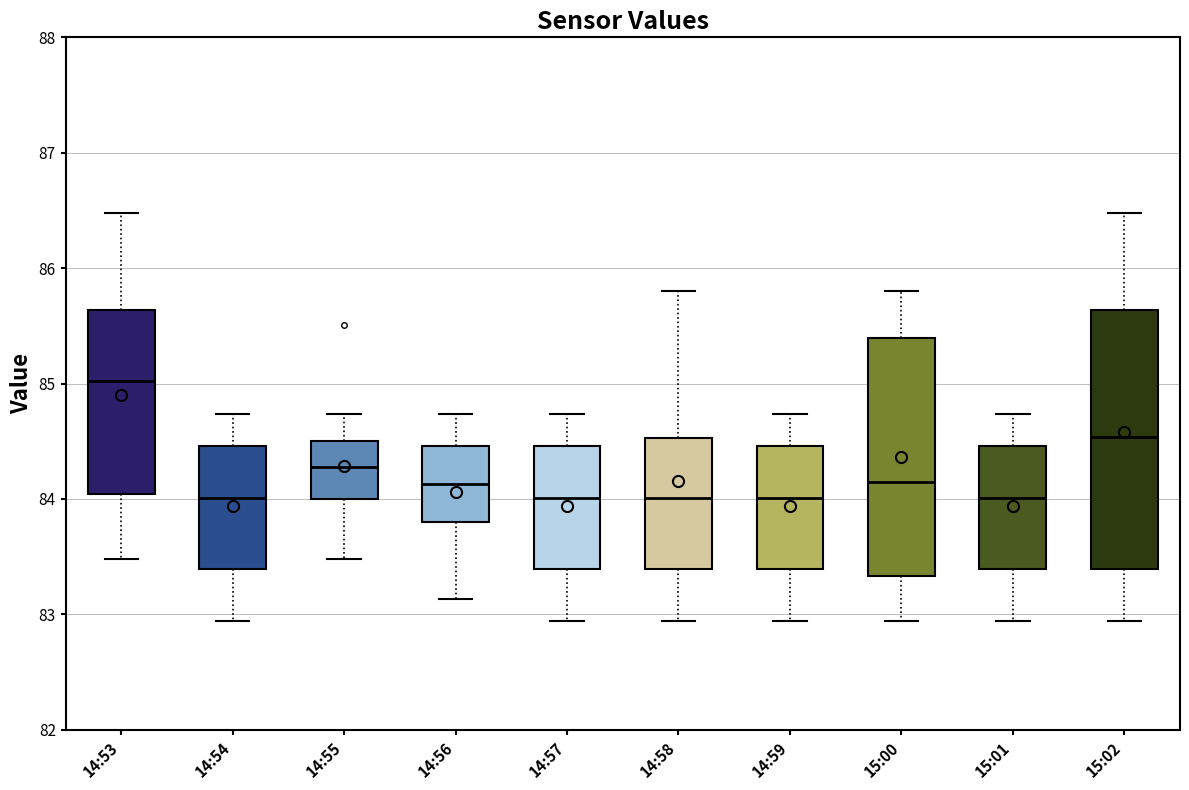

Reading left to right, read every box against the y-axis: the position of its median line, the range the box covers, and the ends of its whiskers. The values are not printed on the chart, so give them approximately, as read against the axis.

14:53: median 85.0, box 84.0 to 85.6, whiskers 83.5 to 86.5
14:54: median 84.0, box 83.4 to 84.5, whiskers 82.9 to 84.7
14:55: median 84.3, box 84.0 to 84.5, whiskers 83.5 to 84.7
14:56: median 84.1, box 83.8 to 84.5, whiskers 83.1 to 84.7
14:57: median 84.0, box 83.4 to 84.5, whiskers 82.9 to 84.7
14:58: median 84.0, box 83.4 to 84.5, whiskers 82.9 to 85.8
14:59: median 84.0, box 83.4 to 84.5, whiskers 82.9 to 84.7
15:00: median 84.2, box 83.3 to 85.4, whiskers 82.9 to 85.8
15:01: median 84.0, box 83.4 to 84.5, whiskers 82.9 to 84.7
15:02: median 84.5, box 83.4 to 85.6, whiskers 82.9 to 86.5